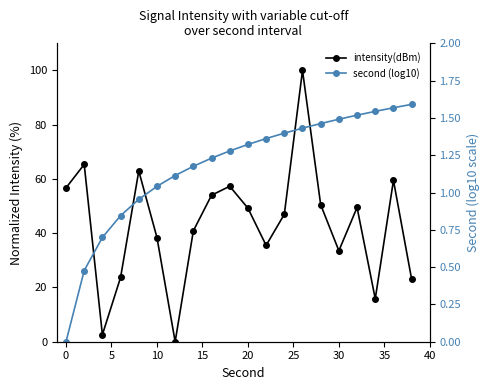

Which series has the largest range (max minus min)?

intensity(dBm)